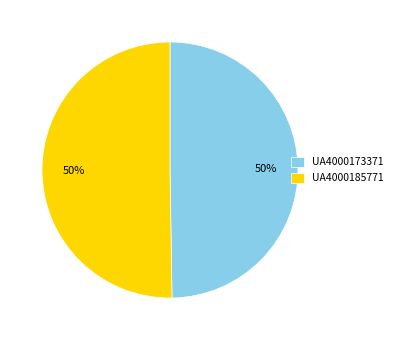

What is the ratio of the value at UA4000185771 to the value at UA4000173371?

1.0